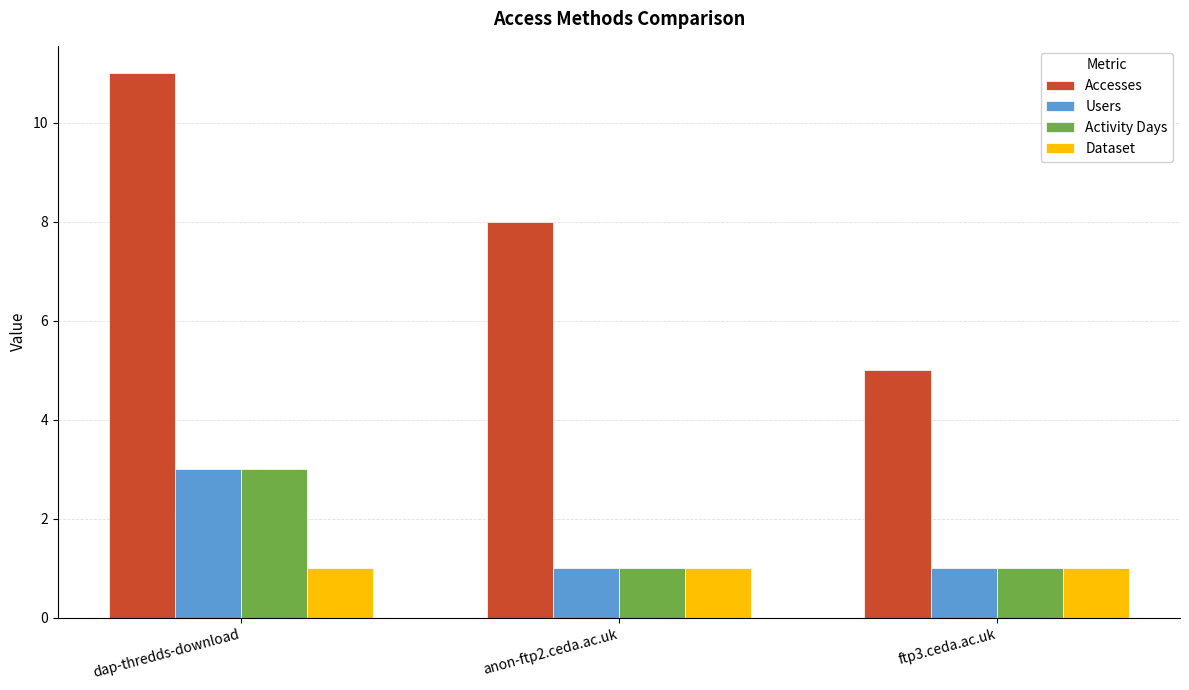

What is the highest value of the Dataset series?

1